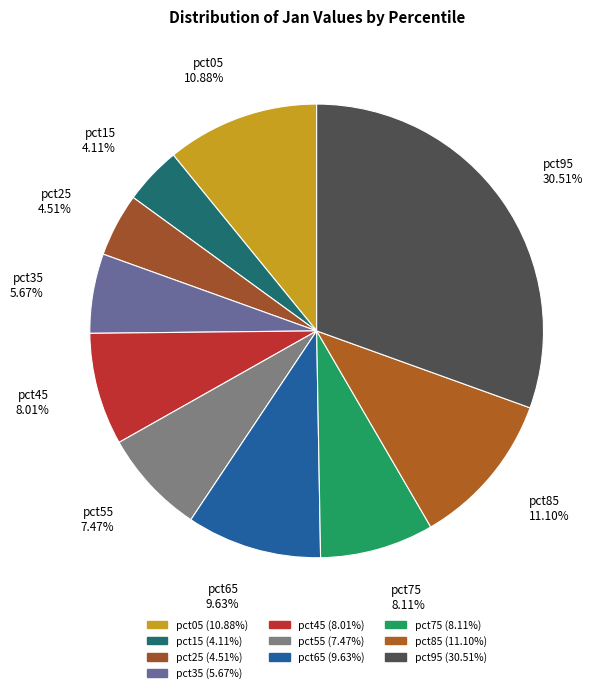

To the nearest percent, what percentage of the pie is pct35?

6%